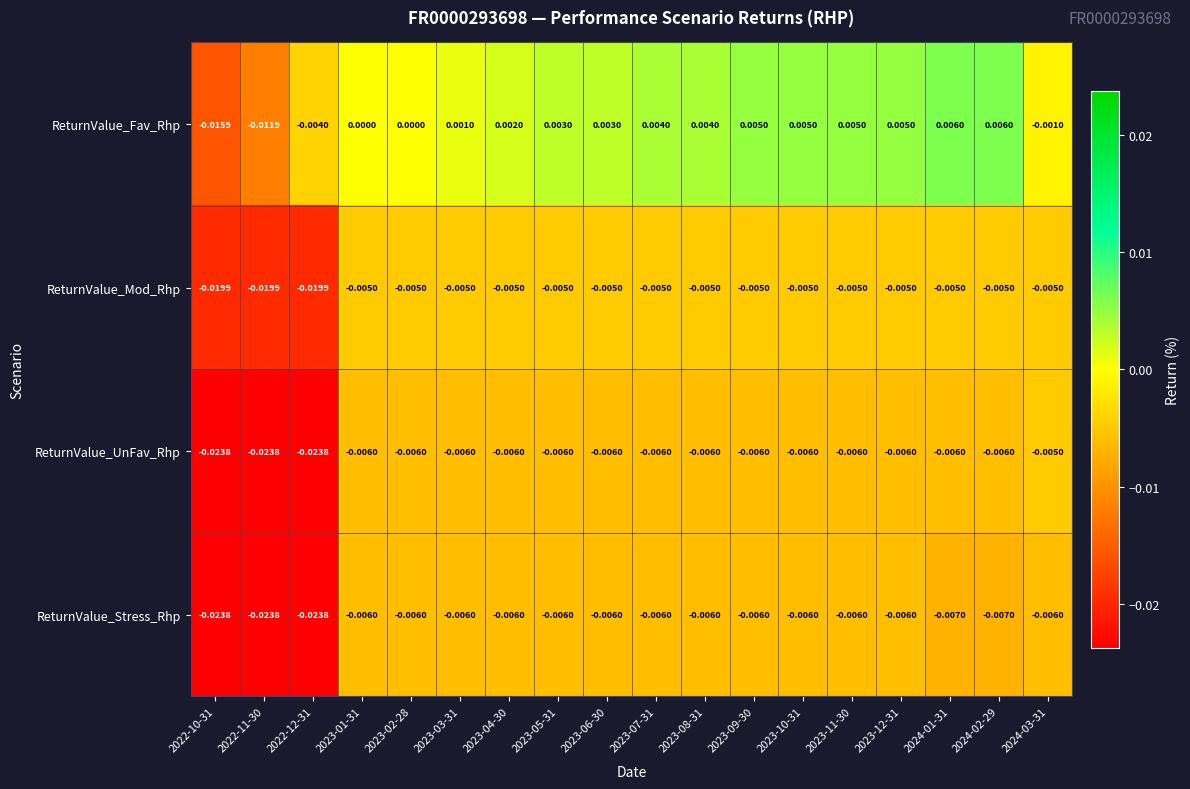

Count the number of data series in this chart.

4